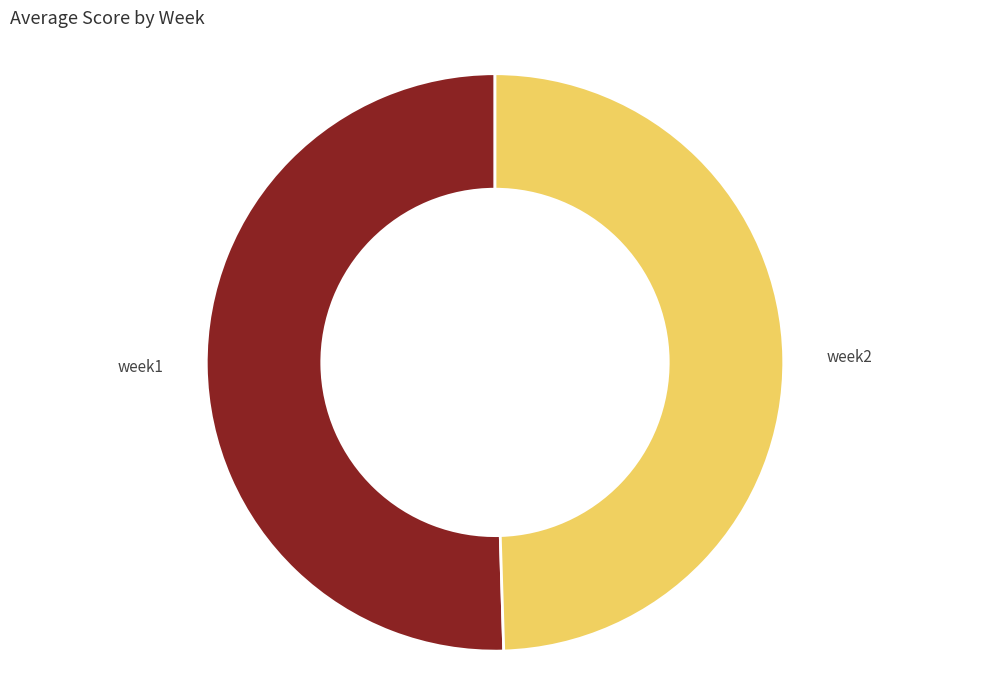

Is there any slice that represents more than half of the pie?

Yes